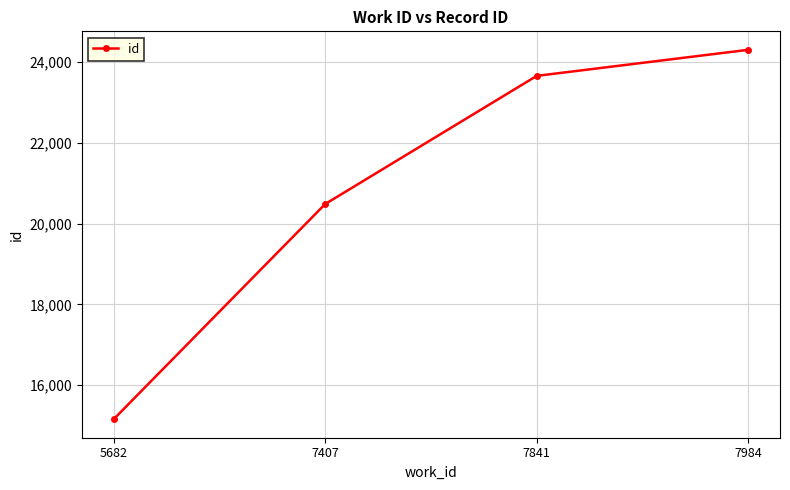

Reading right to left, list all the values displayed in this chart.

24300	23655	20483	15157